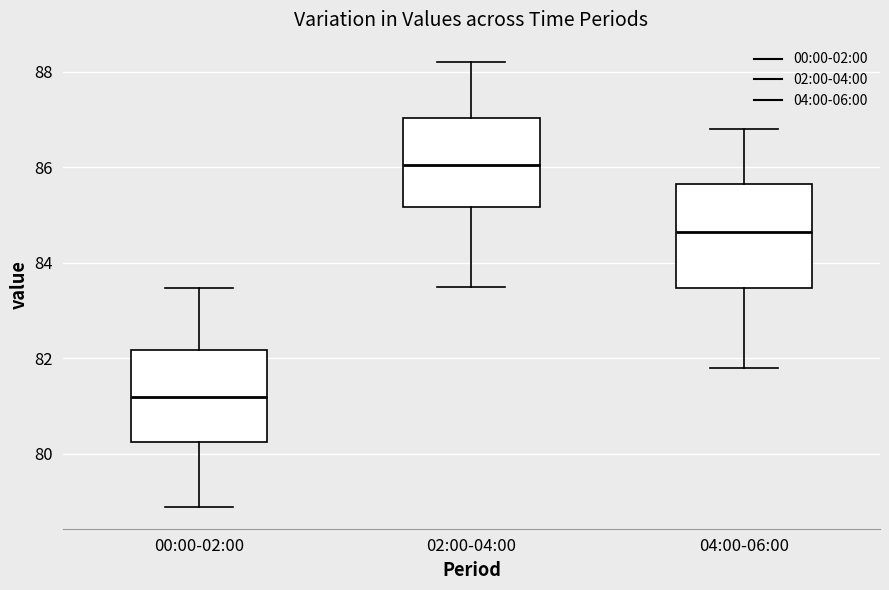

Reading left to right, transcribe this box plot: for each box, give where its median line is, the range the box spans, and where its two whiskers end, as read against the y-axis. The values are not printed on the chart, so give them approximately, as read against the axis.

00:00-02:00: median 81.2, box 80.2 to 82.2, whiskers 79.0 to 83.4
02:00-04:00: median 86.0, box 85.2 to 87.0, whiskers 83.6 to 88.2
04:00-06:00: median 84.6, box 83.4 to 85.6, whiskers 81.8 to 86.8